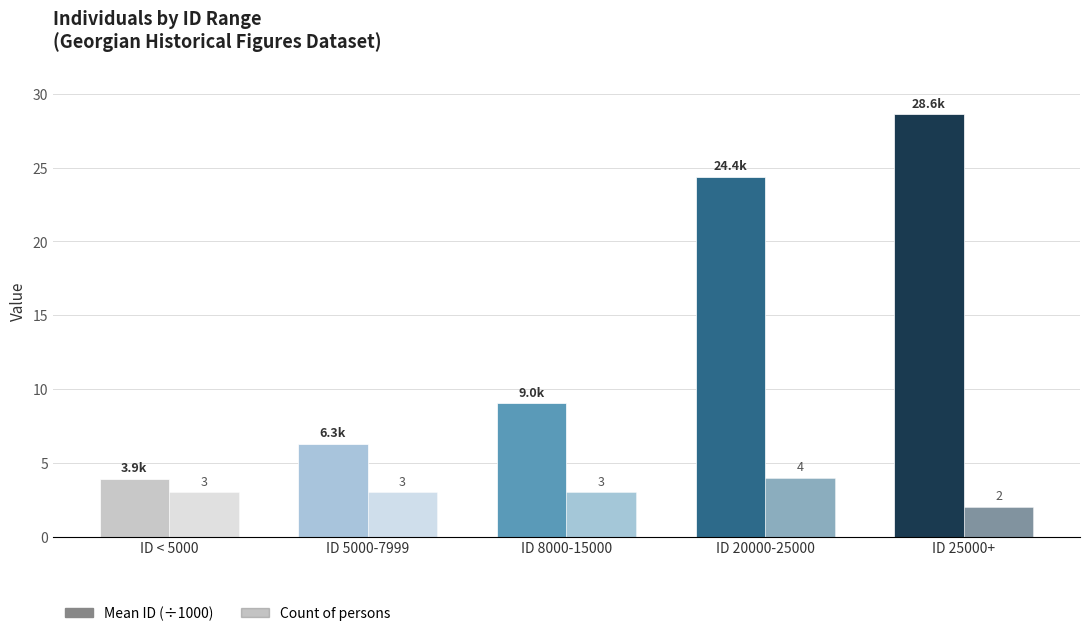

How many groups of bars are there?

5